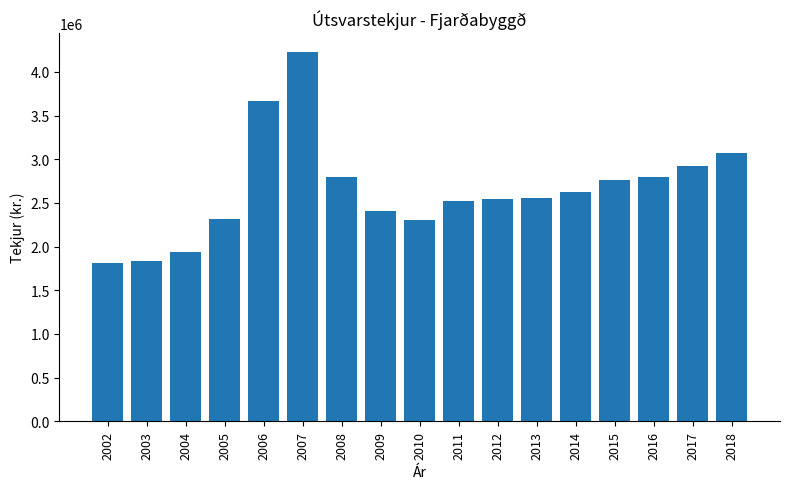

What is the ratio of the value at 2009 to the value at 2014?

0.9